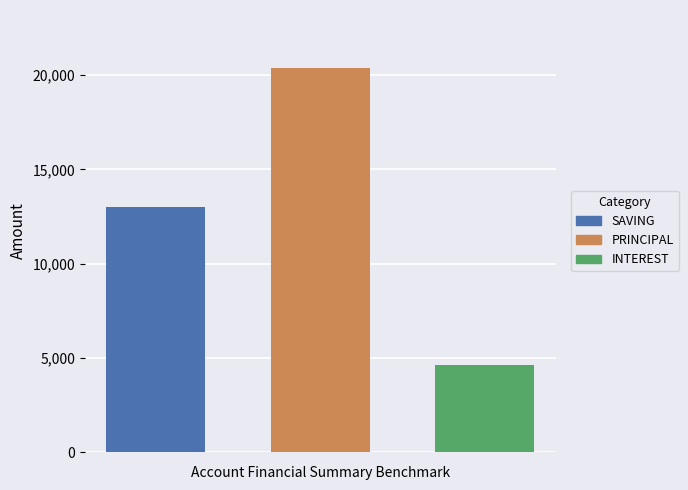

Which series has the largest range (max minus min)?

SAVING